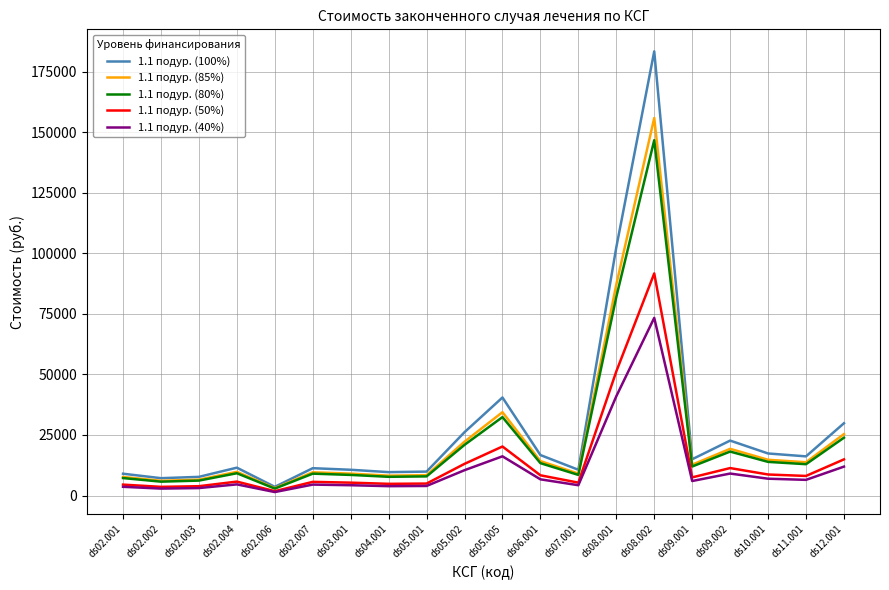

What is the difference between the highest and lowest values at ds03.001?

6379.3